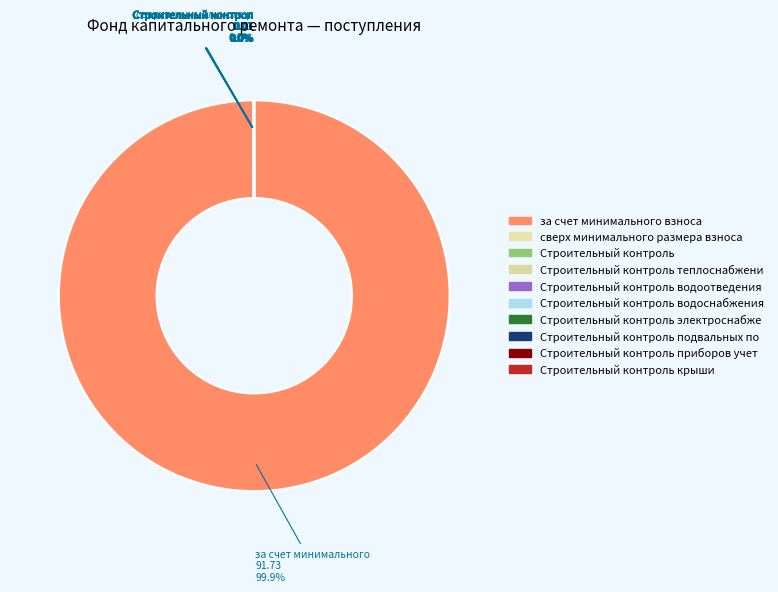

To the nearest percent, what is the average slice percentage?

10%